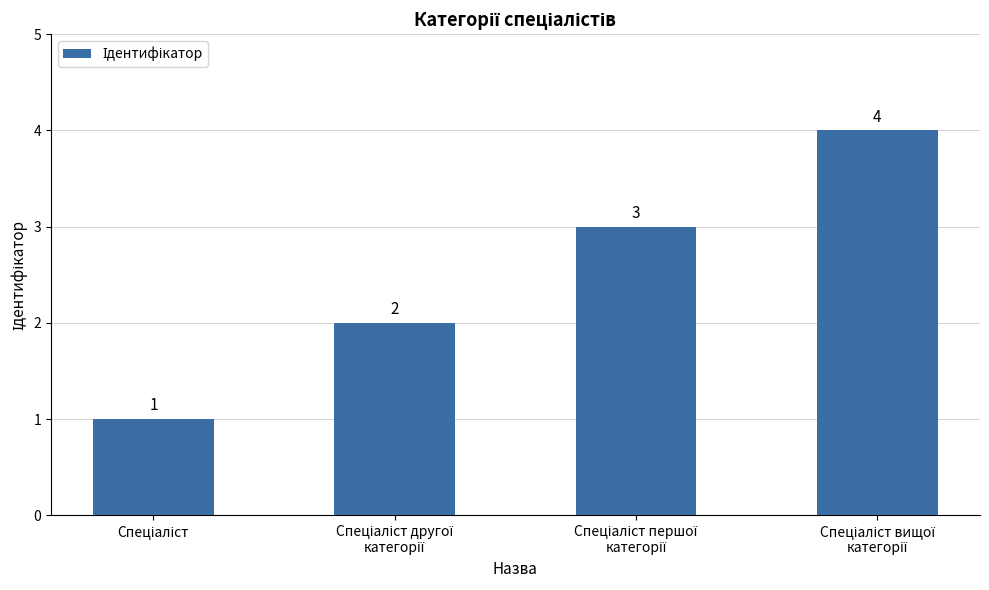

What is the maximum value shown in the chart?

4